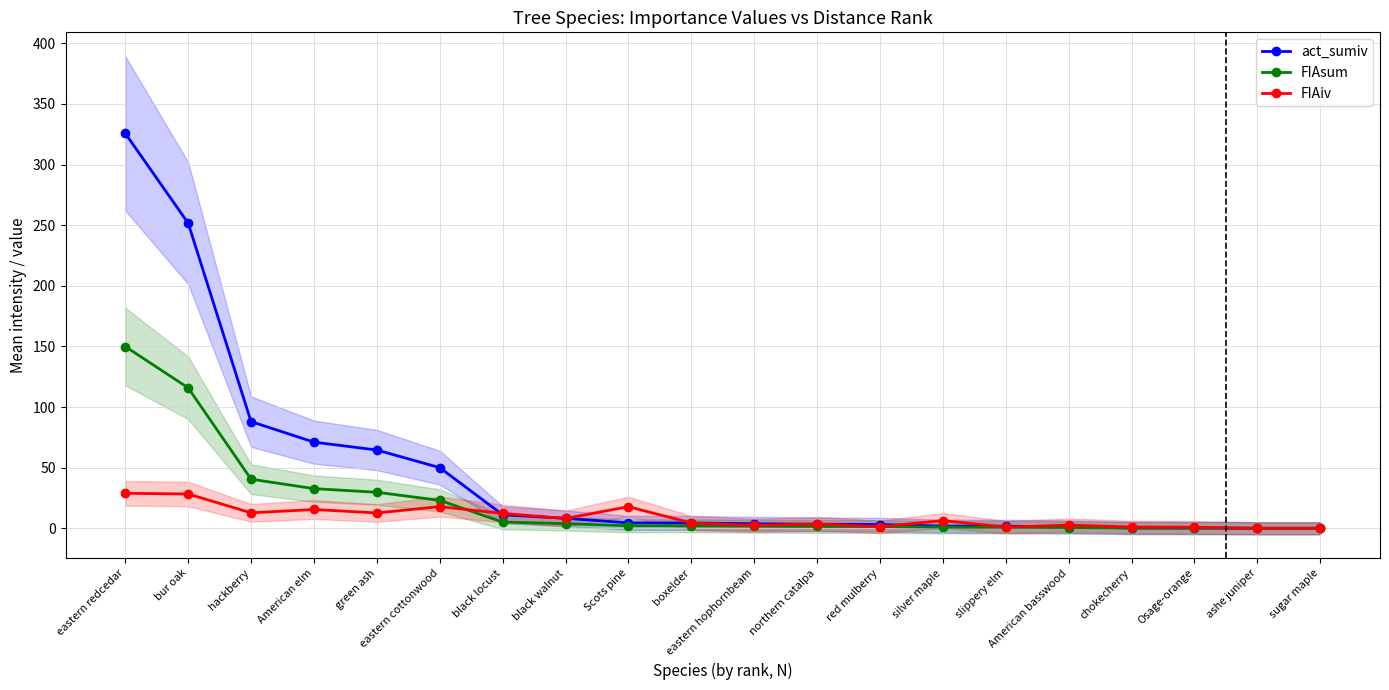

What is the label of the 11th point from the right?

boxelder